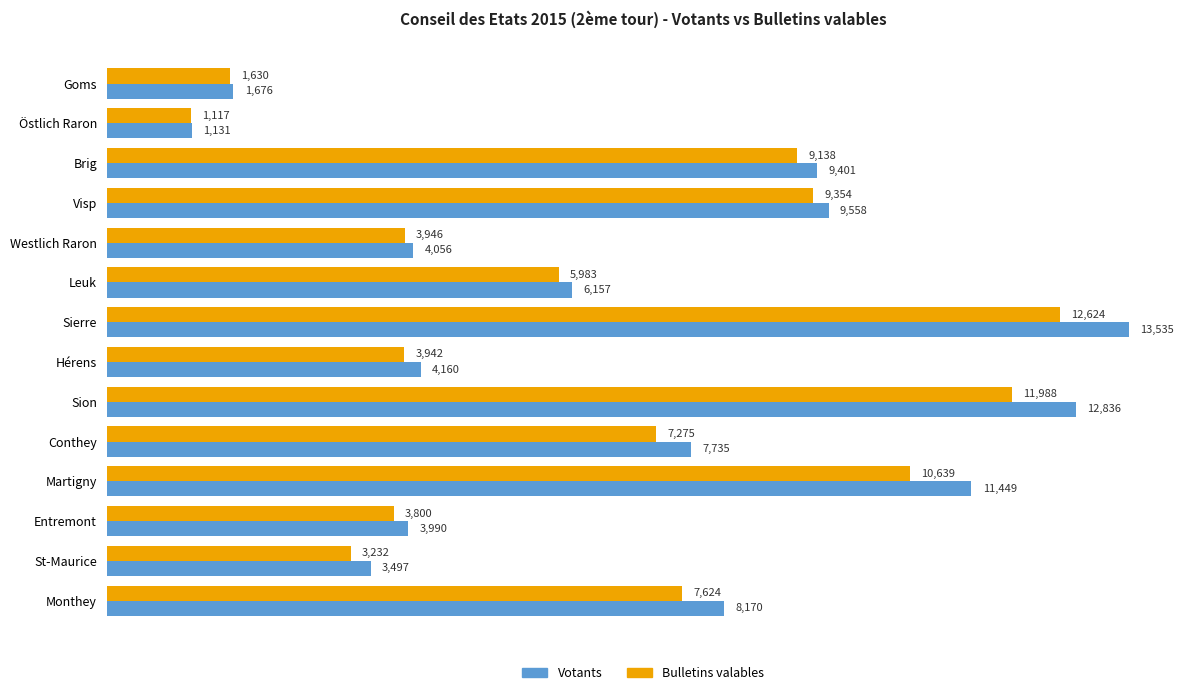

Rank the series by their average value, from highest to lowest.

Votants, Bulletins valables